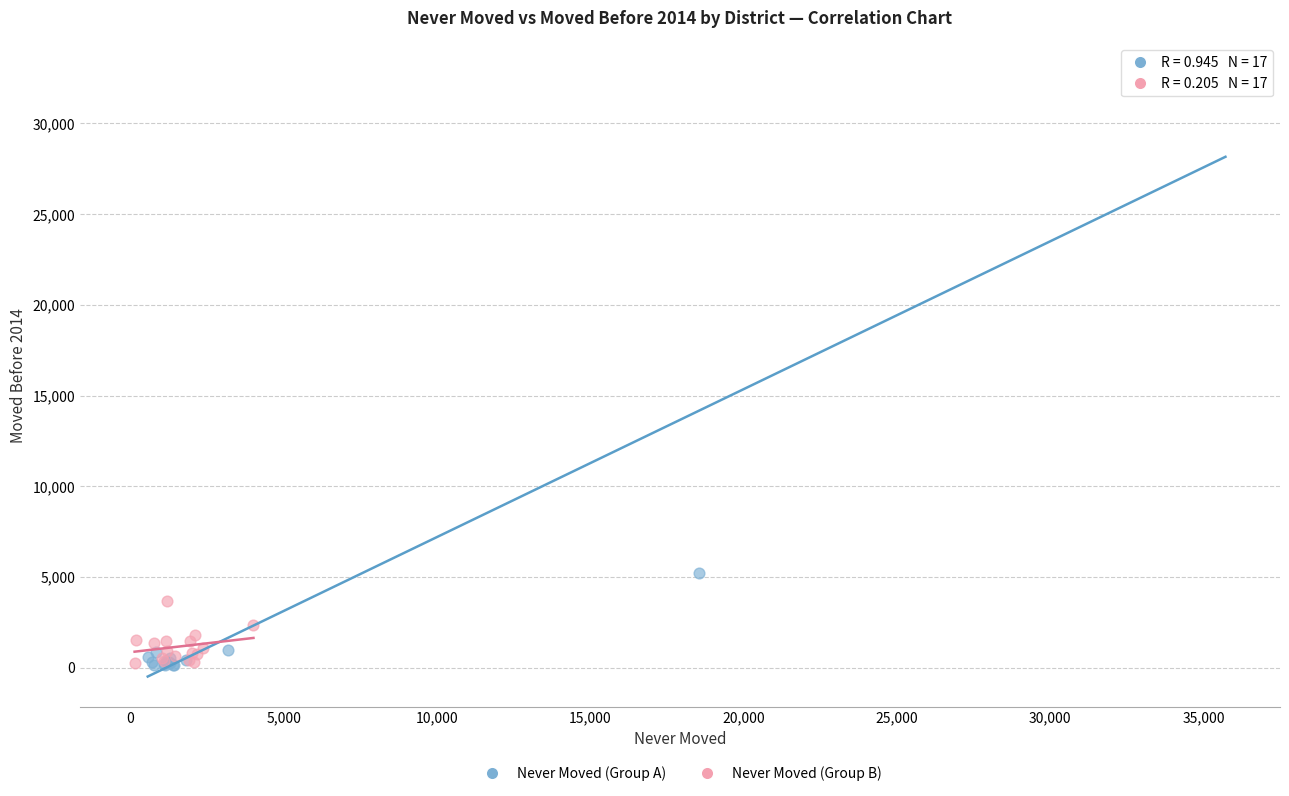

Which series contains the highest Y value?

Never Moved (Group A)